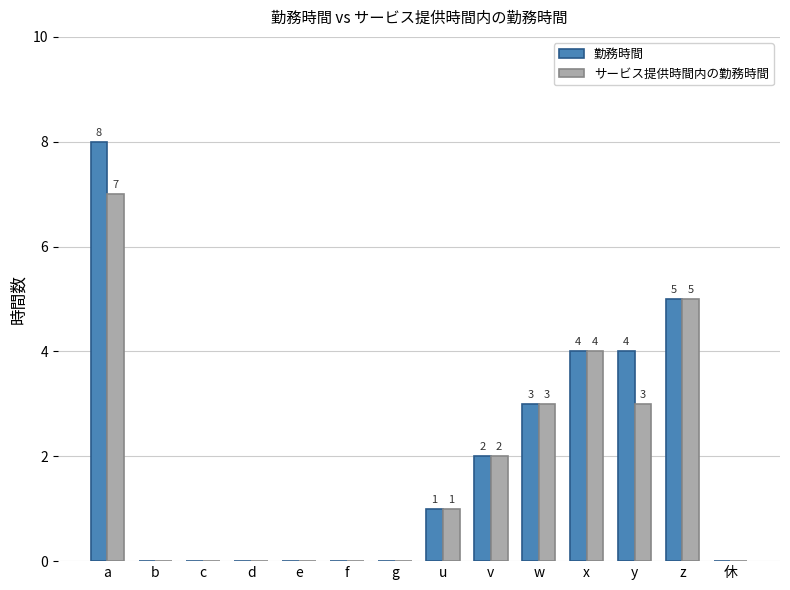

What is the maximum value for サービス提供時間内の勤務時間?

7